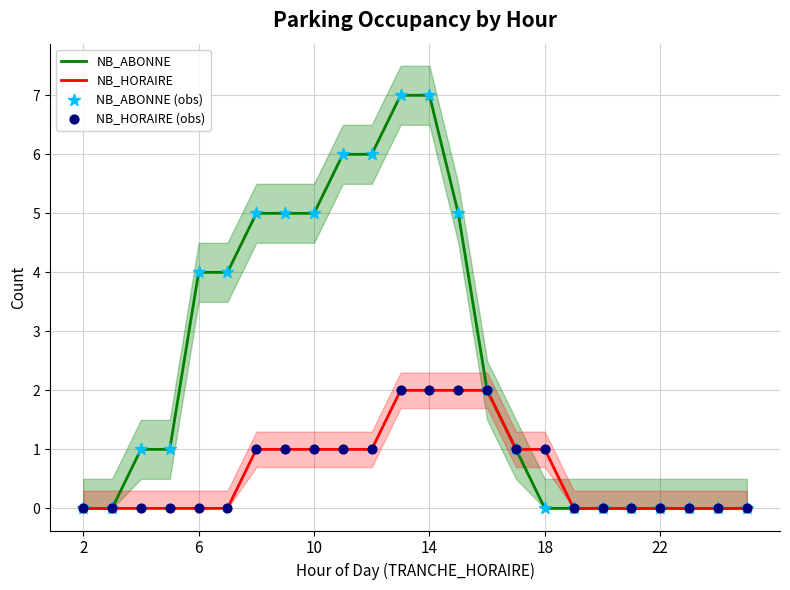

What are all the series names shown in the legend?

NB_ABONNE, NB_HORAIRE, NB_ABONNE (obs), NB_HORAIRE (obs)